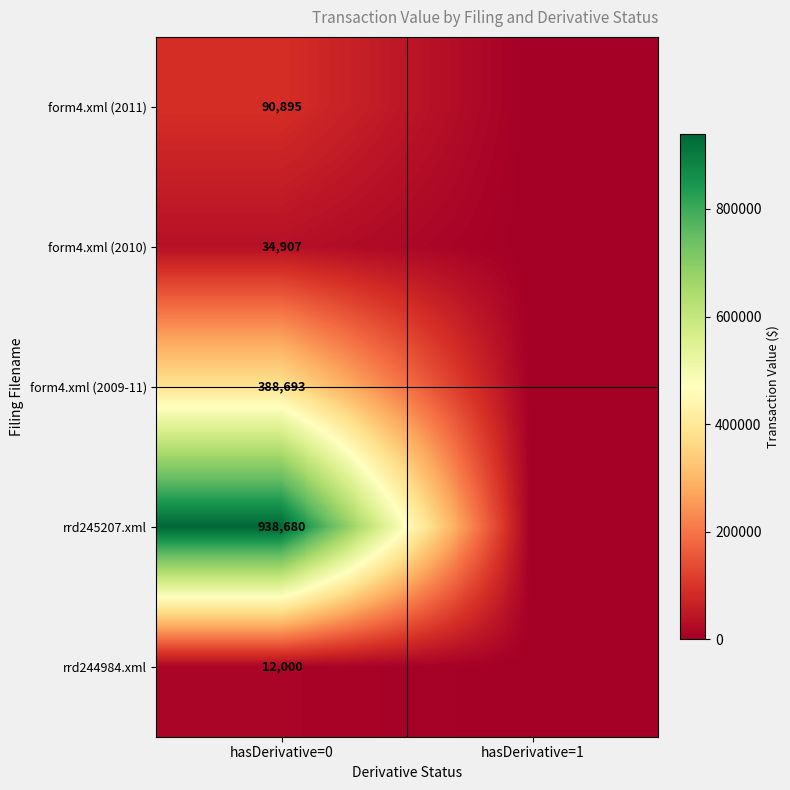

Is it true that row_0 equals 90895 at hasDerivative=0?

True